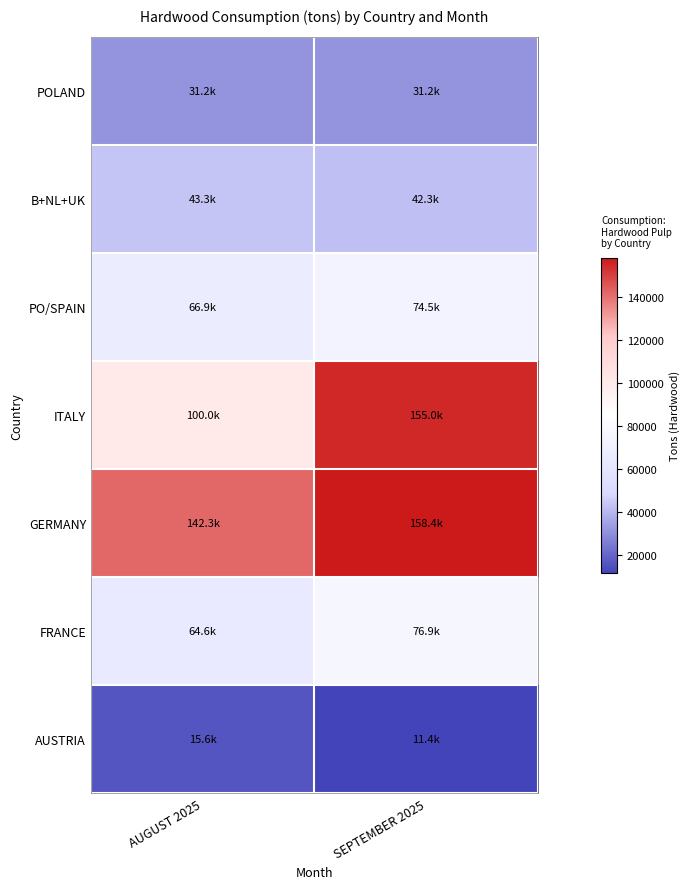

List the series in order of their peak value, highest first.

GERMANY, ITALY, FRANCE, PO/SPAIN, B+NL+UK, POLAND, AUSTRIA